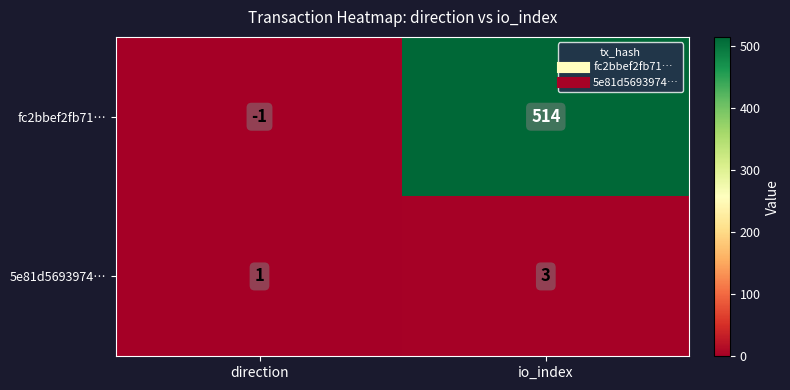

Reading left to right, list all the values displayed in this chart.

fc2bbef2fb71…: direction=-1	io_index=514
5e81d5693974…: direction=1	io_index=3